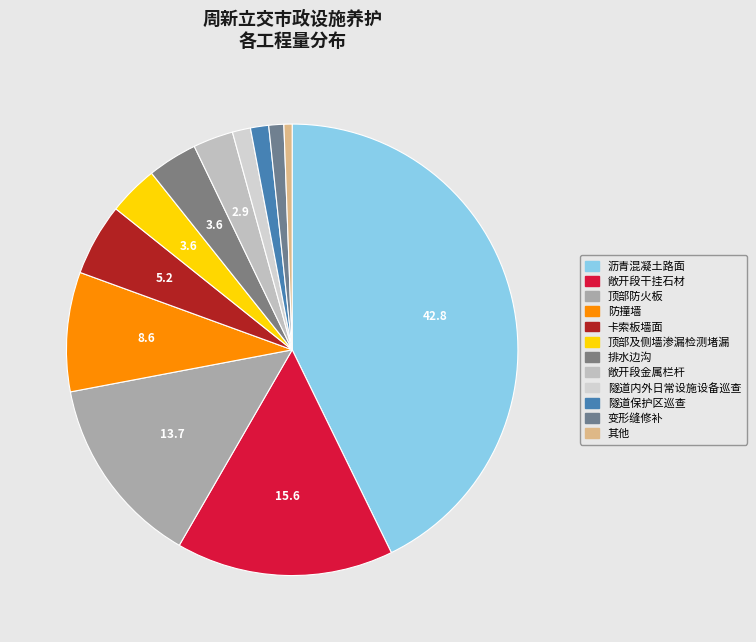

To the nearest percent, what is the difference between the largest and smallest slice percentages?

43%